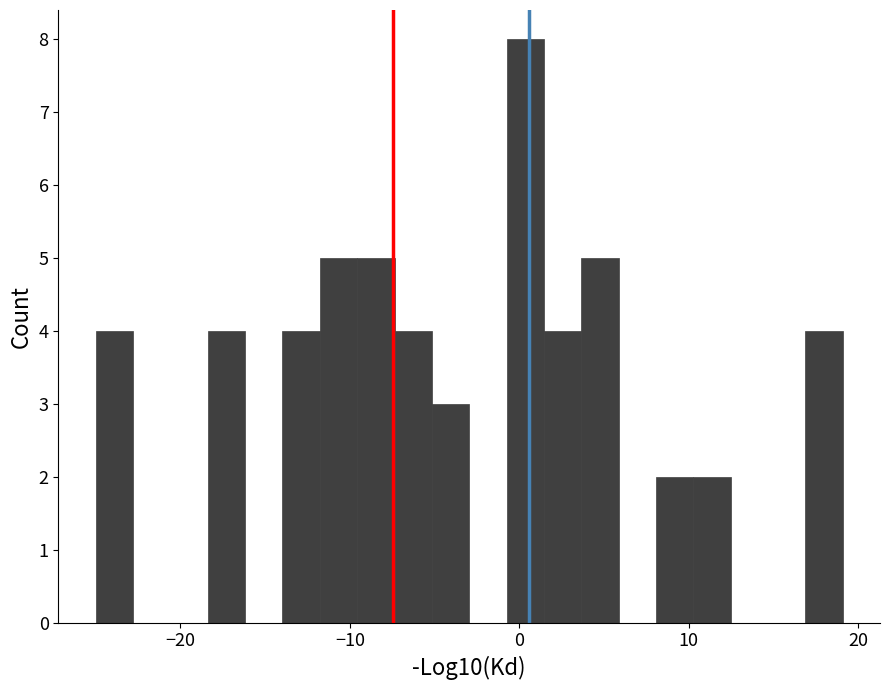

Read against the x-axis, roughly where is the centre of the tallest bar?

0